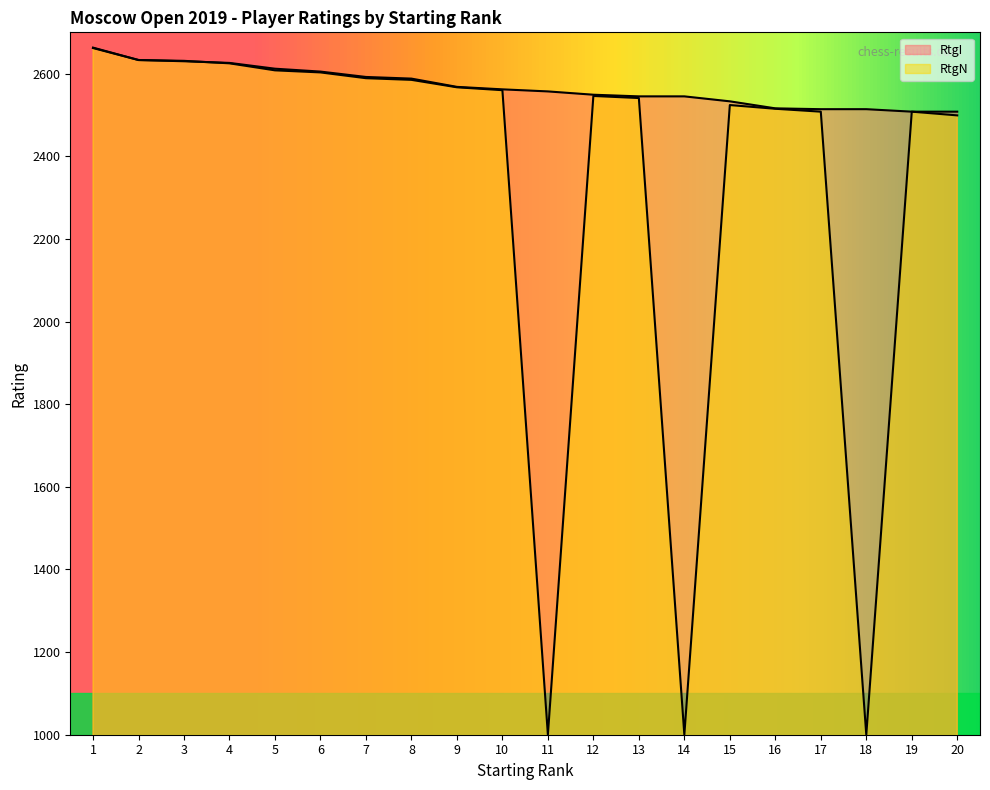

At which category does the chart reach its minimum across all series?

11